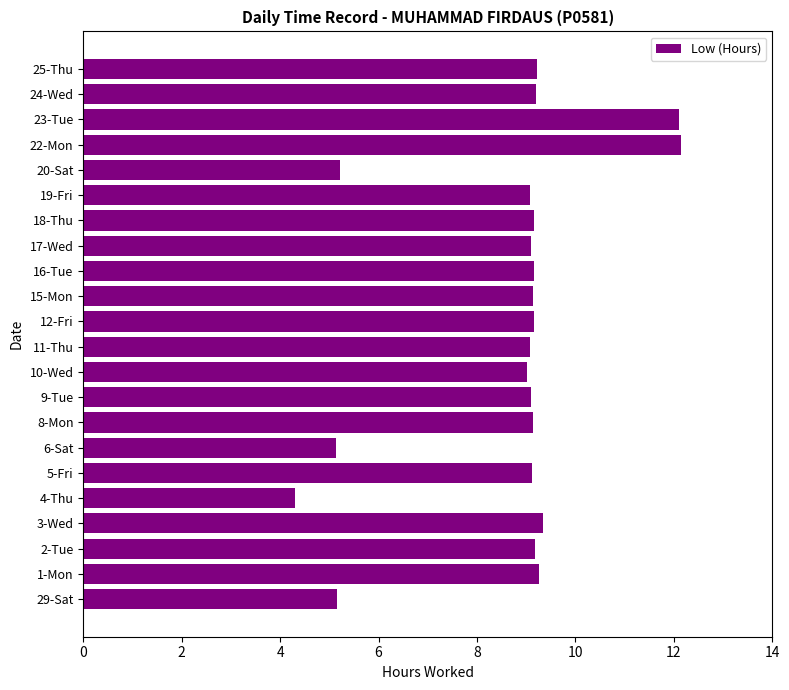

How many categories are shown in the chart?

22